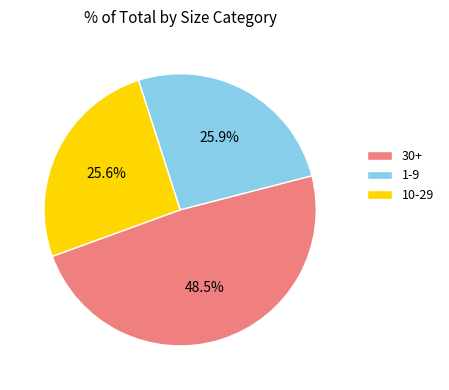

What is the ratio of the value at 1-9 to the value at 10-29?

1.0